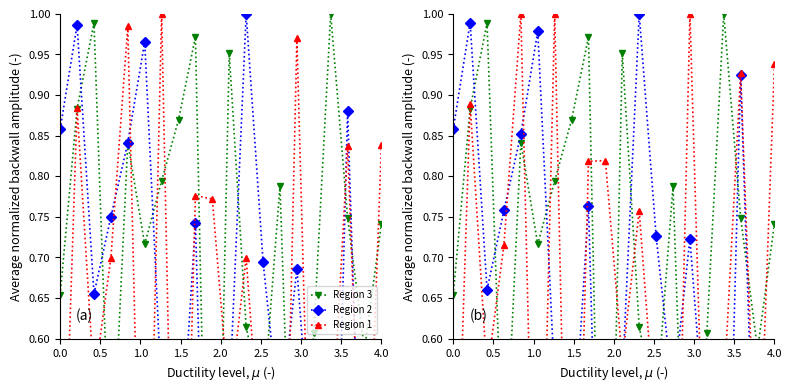

What is the sum of all Region 3 values?

13.9